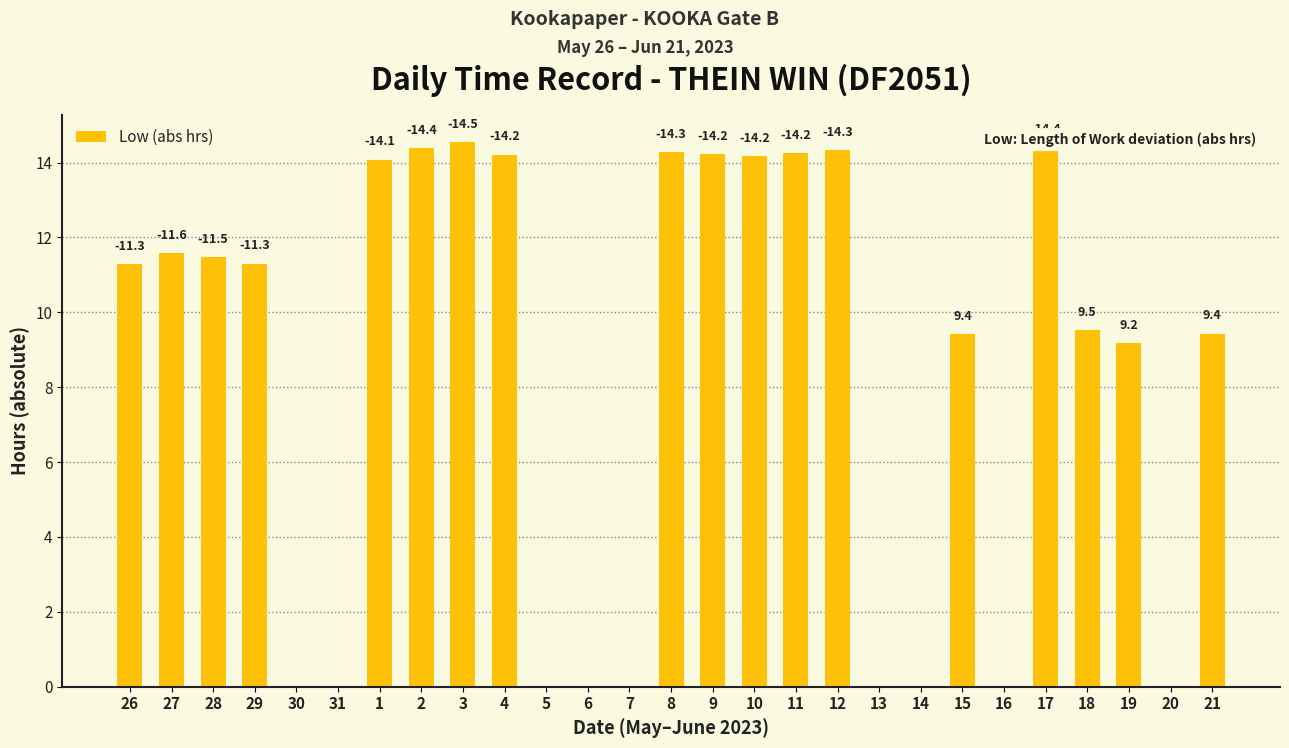

Are the bars horizontal?

No